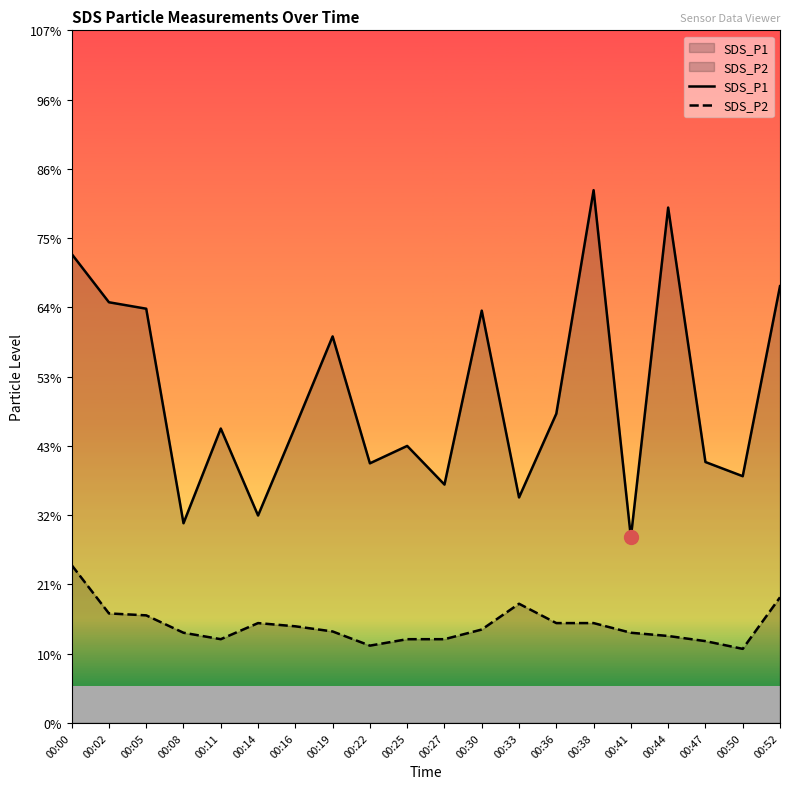

True or false: SDS_P2 and SDS_P1 cross at least once.

False